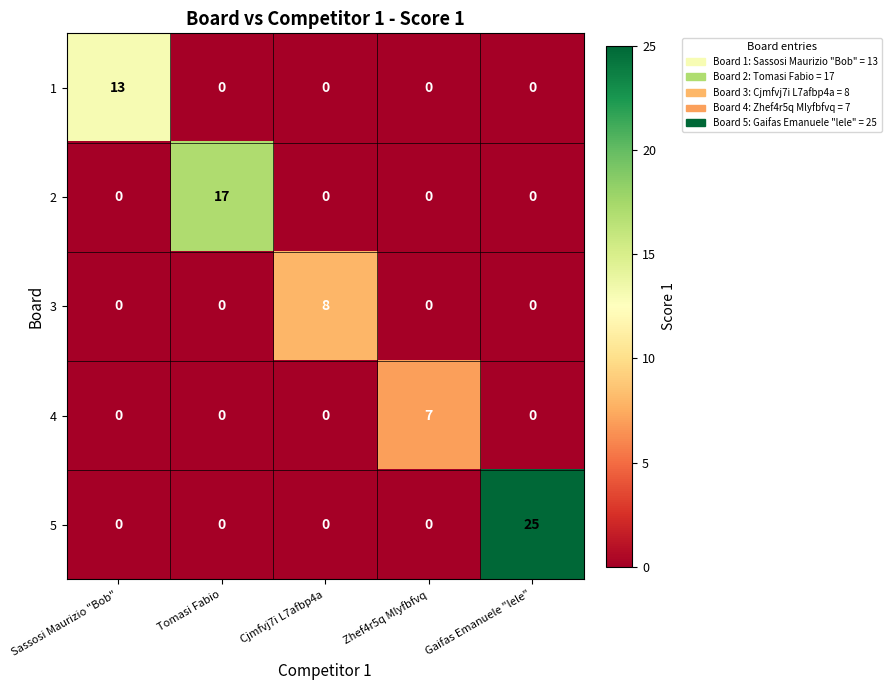

List the series in order of their peak value, lowest first.

4, 3, 1, 2, 5